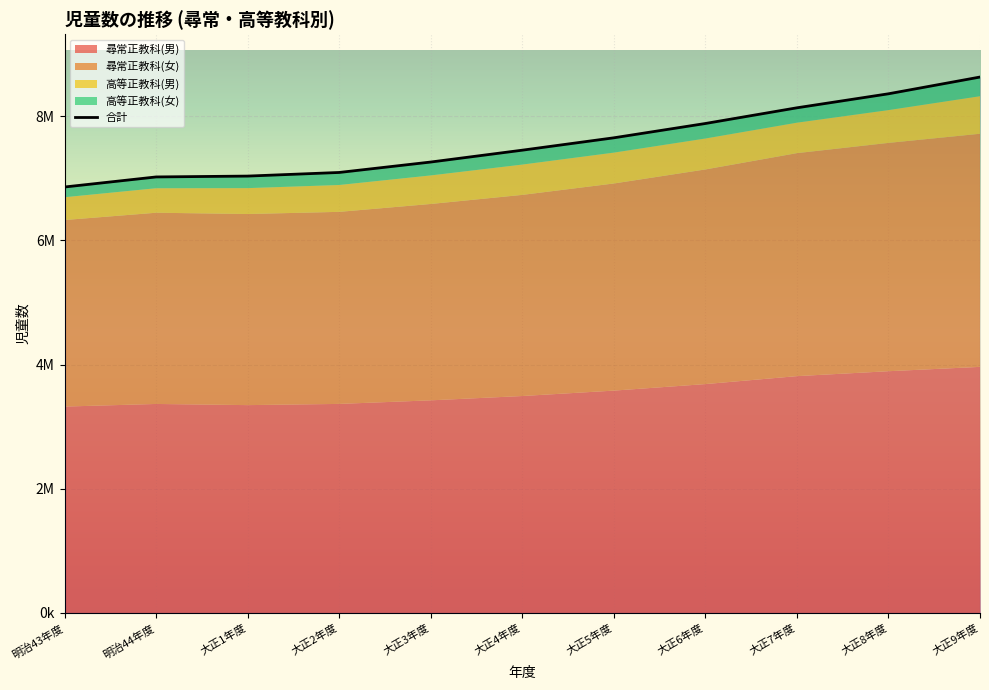

True or false: 尋常正教科(女) and 尋常正教科(男) cross at least once.

False